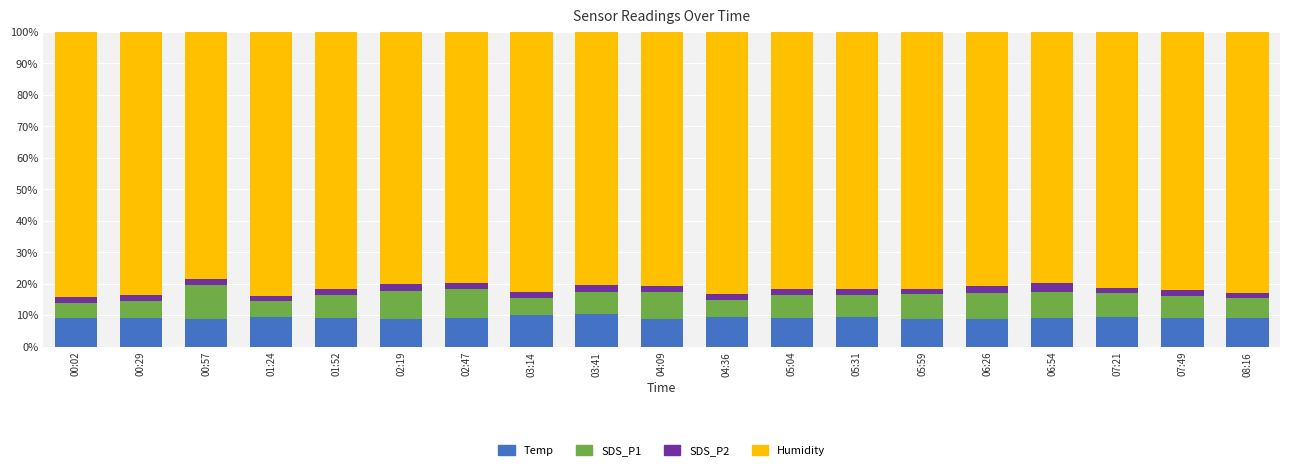

The Temp series shows 9.0 at 00:29. True or false?

True